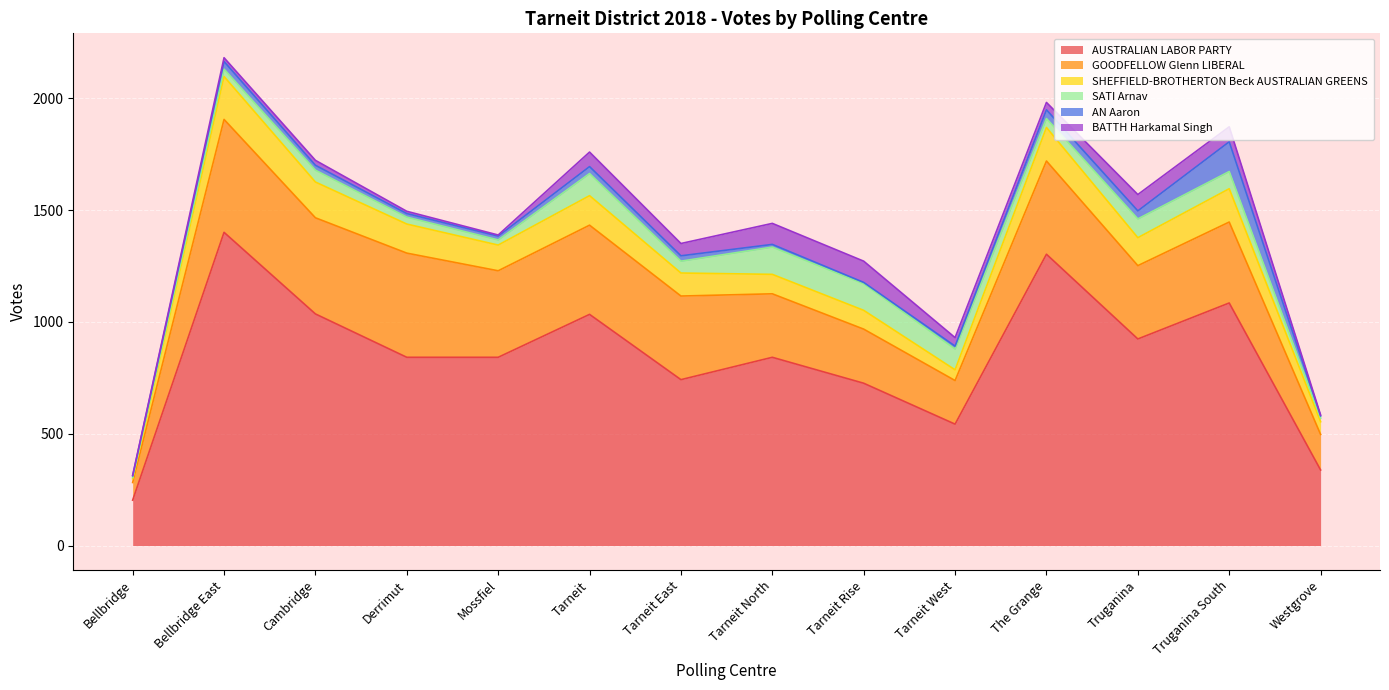

At Bellbridge East, list the series in order from largest to smallest.

AUSTRALIAN LABOR PARTY, GOODFELLOW Glenn LIBERAL, SHEFFIELD-BROTHERTON Beck AUSTRALIAN GREENS, AN Aaron, SATI Arnav, BATTH Harkamal Singh